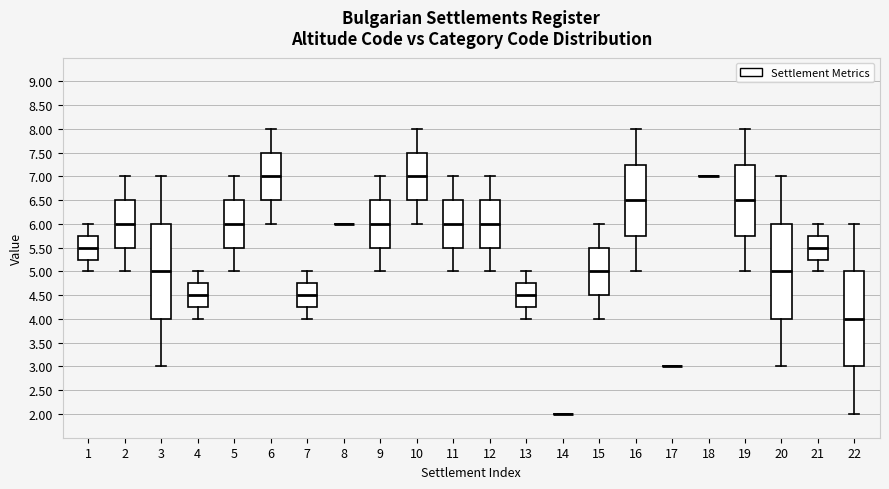

Reading left to right, read every box against the y-axis: the position of its median line, the range the box covers, and the ends of its whiskers. The values are not printed on the chart, so give them approximately, as read against the axis.

1: median 5.50, box 5.25 to 5.75, whiskers 5.00 to 6.00
2: median 6.00, box 5.50 to 6.50, whiskers 5.00 to 7.00
3: median 5.00, box 4.00 to 6.00, whiskers 3.00 to 7.00
4: median 4.50, box 4.25 to 4.75, whiskers 4.00 to 5.00
5: median 6.00, box 5.50 to 6.50, whiskers 5.00 to 7.00
6: median 7.00, box 6.50 to 7.50, whiskers 6.00 to 8.00
7: median 4.50, box 4.25 to 4.75, whiskers 4.00 to 5.00
8: box collapsed to a line at 6.00, whiskers 6.00 to 6.00
9: median 6.00, box 5.50 to 6.50, whiskers 5.00 to 7.00
10: median 7.00, box 6.50 to 7.50, whiskers 6.00 to 8.00
11: median 6.00, box 5.50 to 6.50, whiskers 5.00 to 7.00
12: median 6.00, box 5.50 to 6.50, whiskers 5.00 to 7.00
13: median 4.50, box 4.25 to 4.75, whiskers 4.00 to 5.00
14: box collapsed to a line at 2.00, whiskers 2.00 to 2.00
15: median 5.00, box 4.50 to 5.50, whiskers 4.00 to 6.00
16: median 6.50, box 5.75 to 7.25, whiskers 5.00 to 8.00
17: box collapsed to a line at 3.00, whiskers 3.00 to 3.00
18: box collapsed to a line at 7.00, whiskers 7.00 to 7.00
19: median 6.50, box 5.75 to 7.25, whiskers 5.00 to 8.00
20: median 5.00, box 4.00 to 6.00, whiskers 3.00 to 7.00
21: median 5.50, box 5.25 to 5.75, whiskers 5.00 to 6.00
22: median 4.00, box 3.00 to 5.00, whiskers 2.00 to 6.00